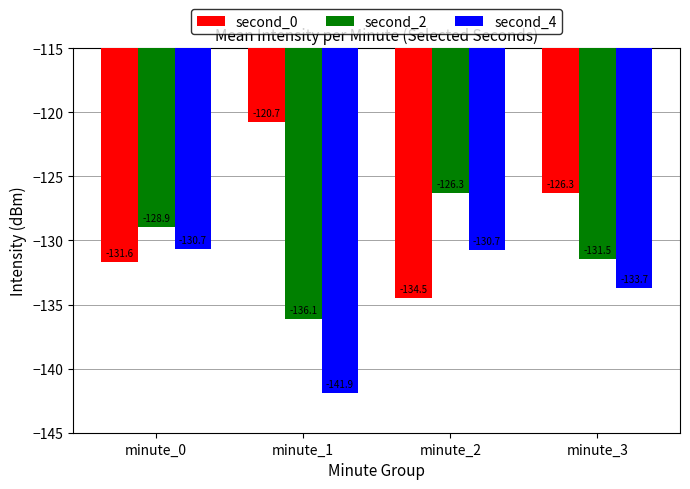

Which series has the largest range (max minus min)?

second_0